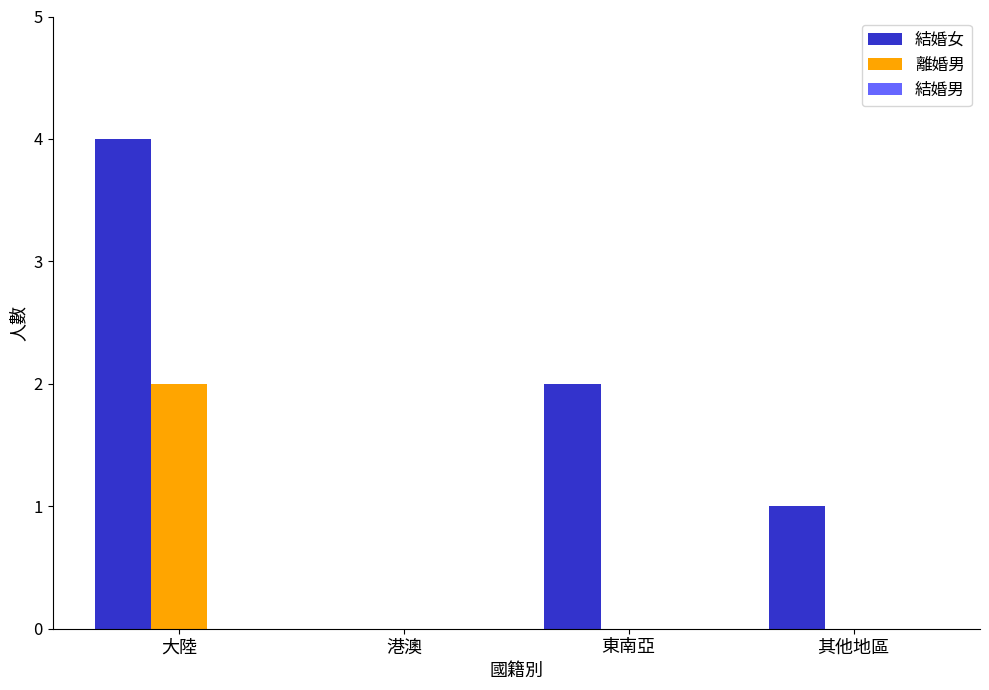

Between 港澳 and 其他地區, which series saw the biggest shift?

結婚女